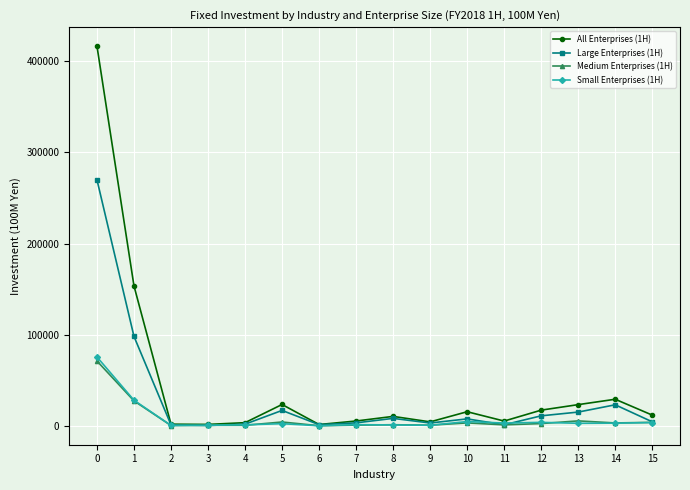

What is the difference between the Medium Enterprises (1H) values at 10 and 3?

2636